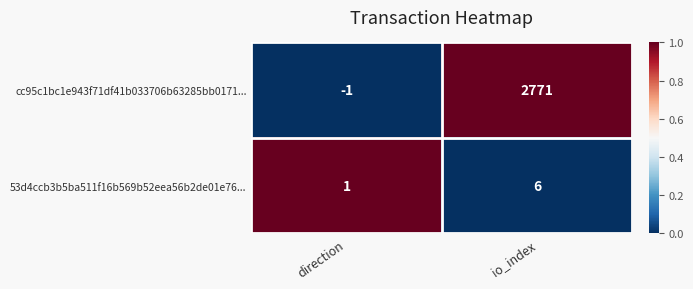

True or false: cc95c1bc1e943f71df41b033706b63285bb0171... has a value of 3792 at io_index.

False